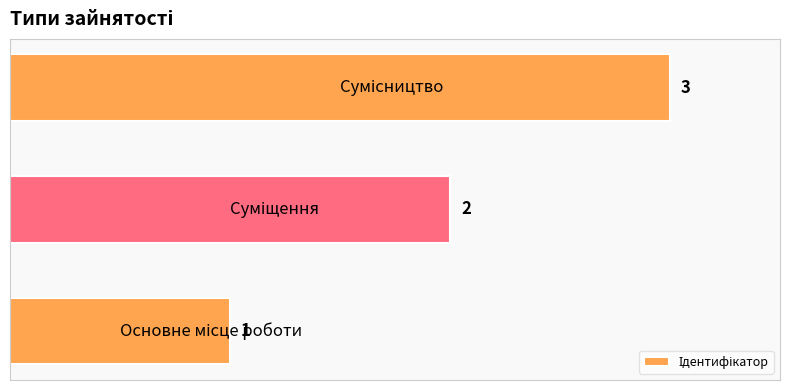

What is the difference between the second highest and minimum values?

1